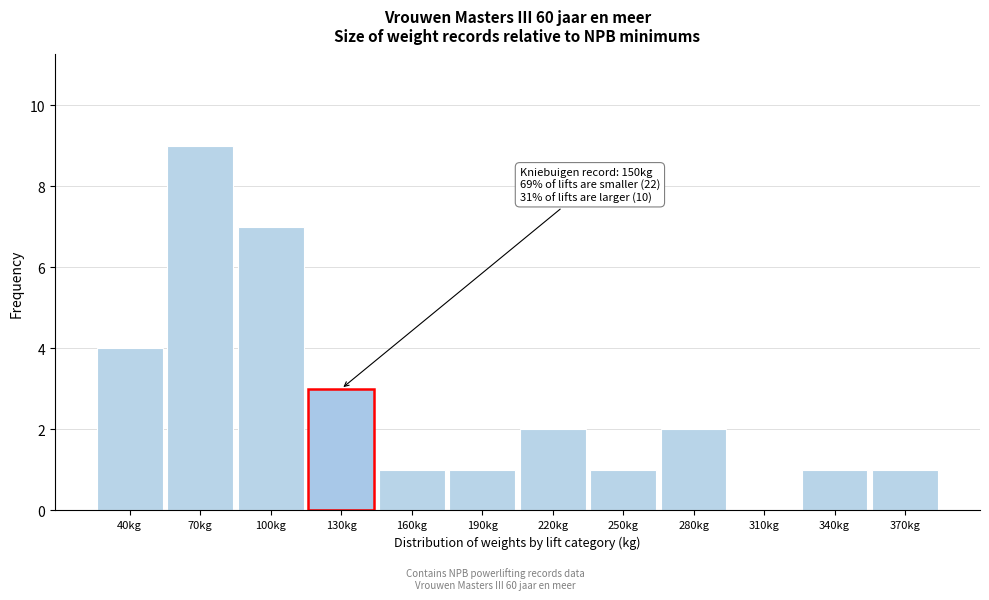

Reading left to right, transcribe all the data shown in this chart.

40kg=4	70kg=9	100kg=7	130kg=3	160kg=1	190kg=1	220kg=2	250kg=1	280kg=2	310kg=0	340kg=1	370kg=1